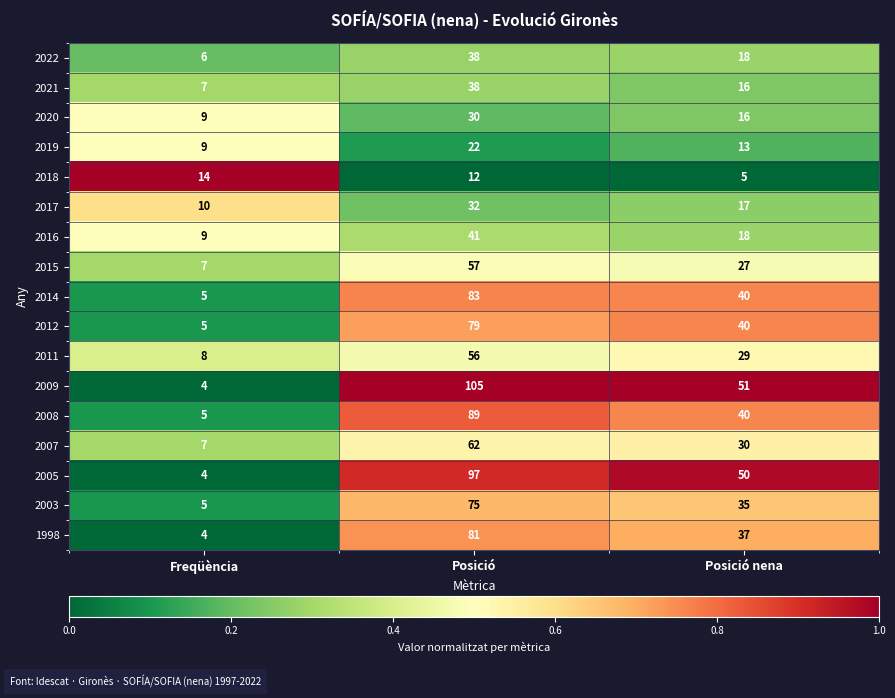

What is the greatest value displayed?

105